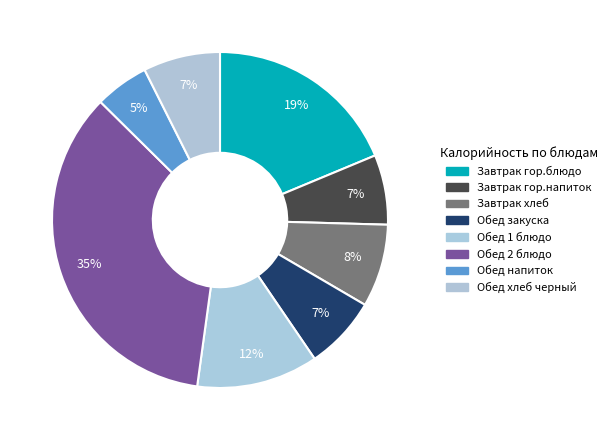

Approximately how many times larger is the value at Завтрак хлеб compared to Завтрак гор.блюдо?

0.4